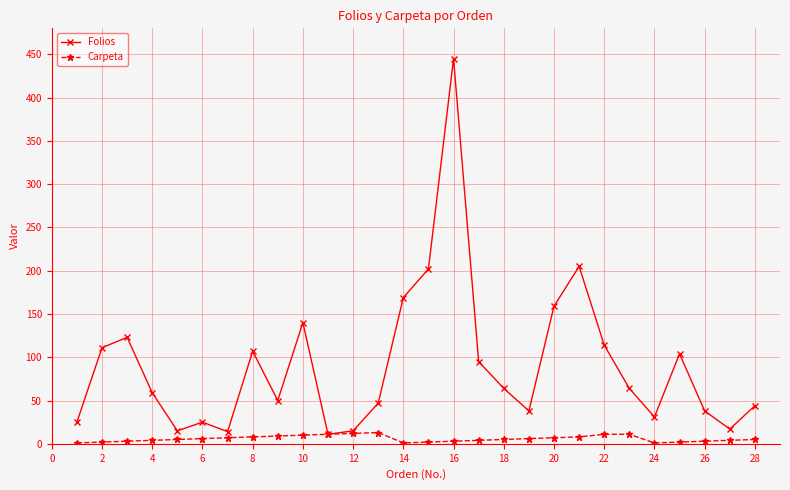

How many lines are shown in the chart?

2